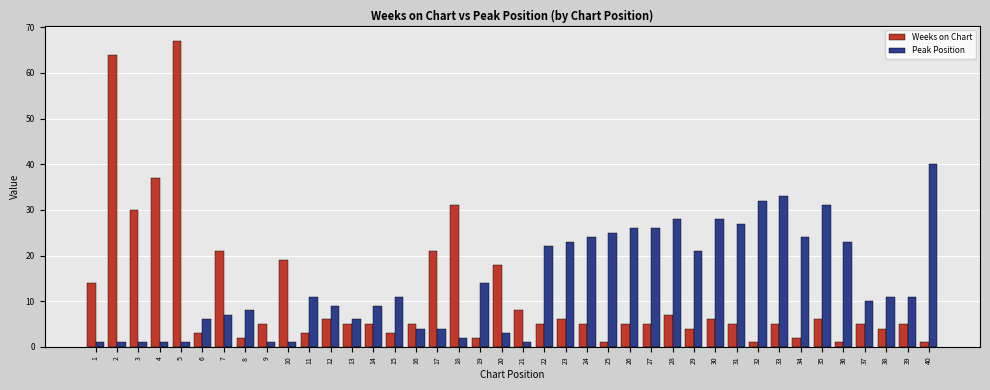

Reading left to right, transcribe all the data shown in this chart.

Weeks on Chart: 14	64	30	37	67	3	21	2	5	19	3	6	5	5	3	5	21	31	2	18	8	5	6	5	1	5	5	7	4	6	5	1	5	2	6	1	5	4	5	1
Peak Position: 1	1	1	1	1	6	7	8	1	1	11	9	6	9	11	4	4	2	14	3	1	22	23	24	25	26	26	28	21	28	27	32	33	24	31	23	10	11	11	40